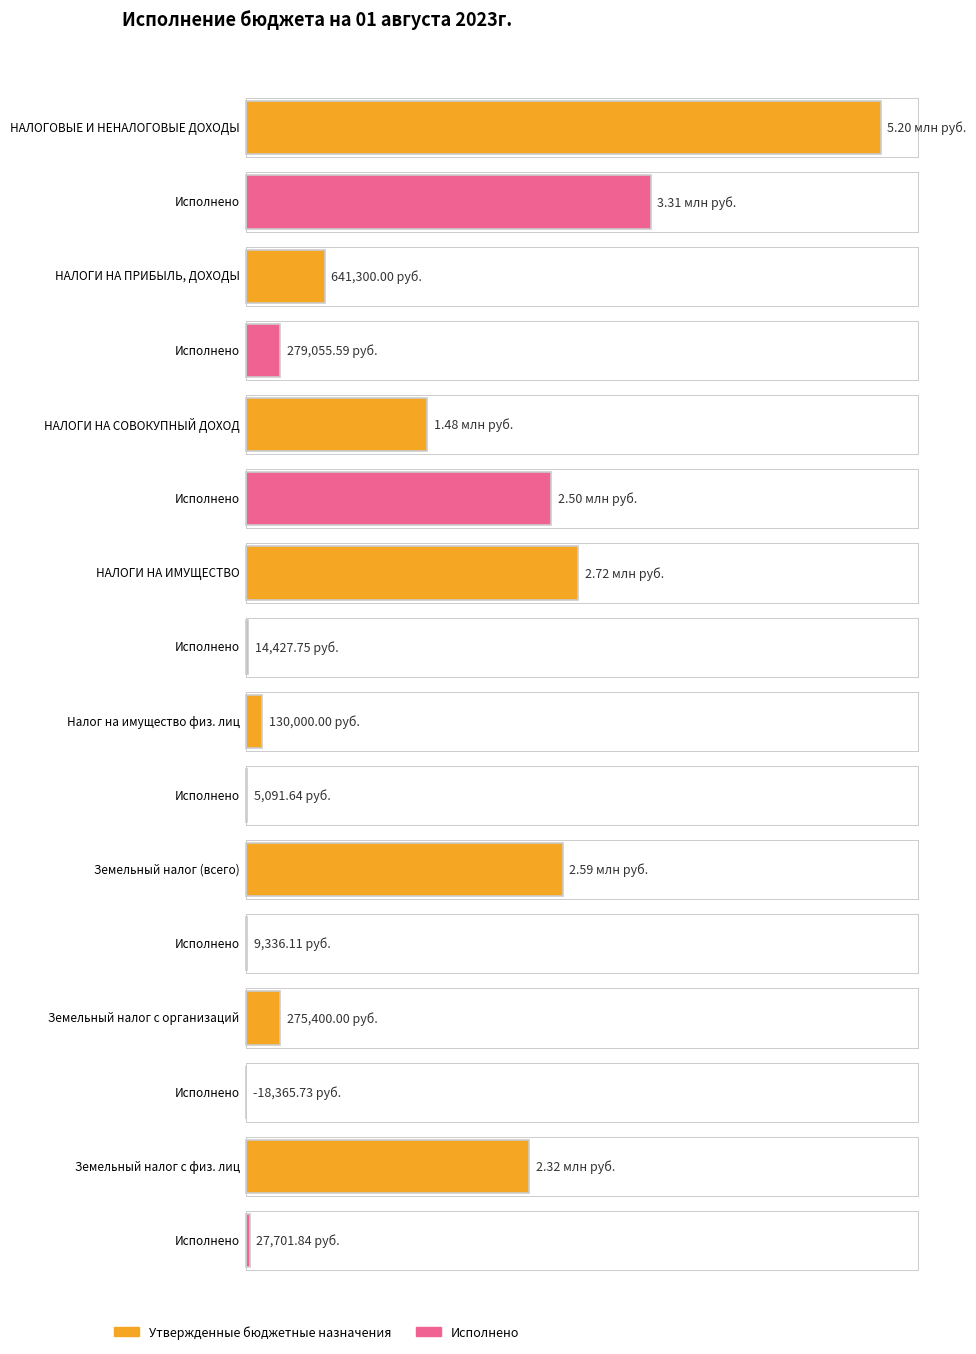

What is the value of the Исполнено bar at the 7th from the left?

-18365.7